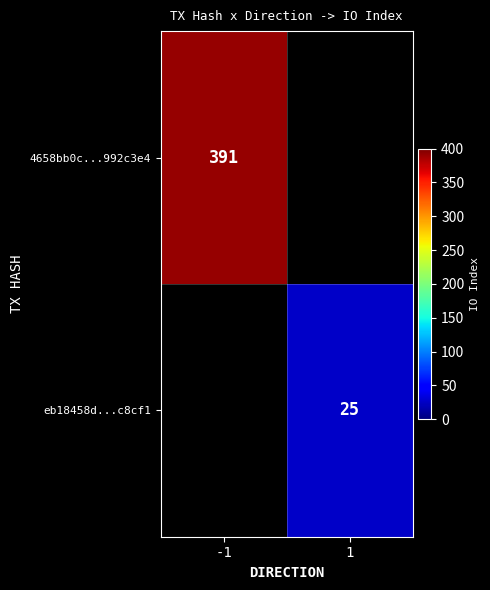

The value of eb18458d...c8cf1 at 1 is 40. True or false?

False